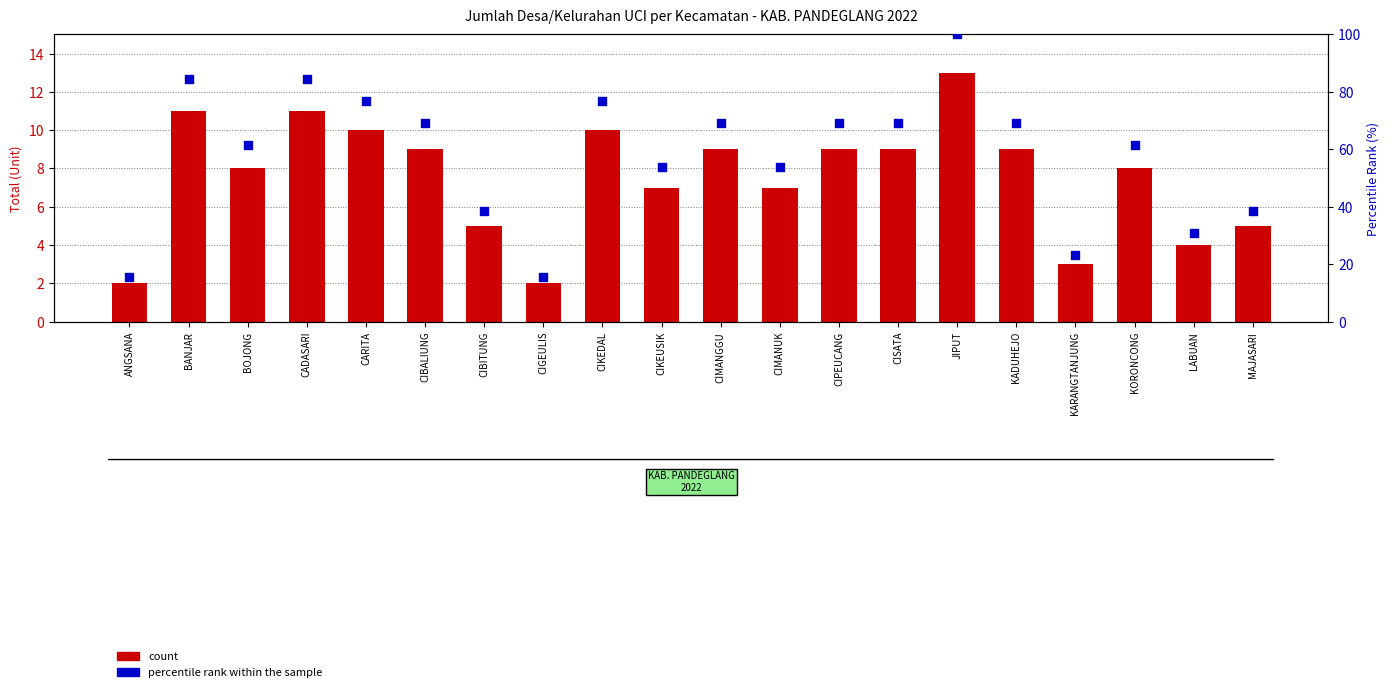

Which series contains the lowest Y value?

count